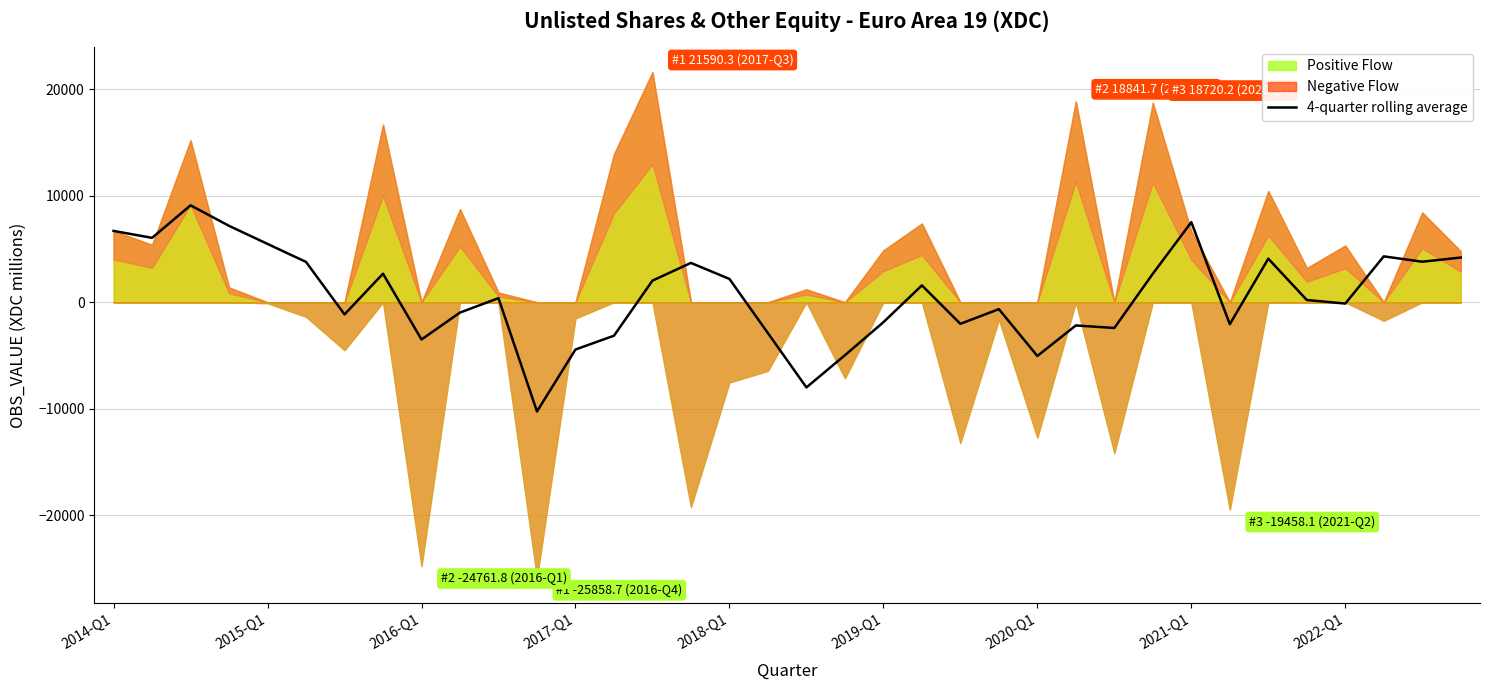

How many negative values are there?

17